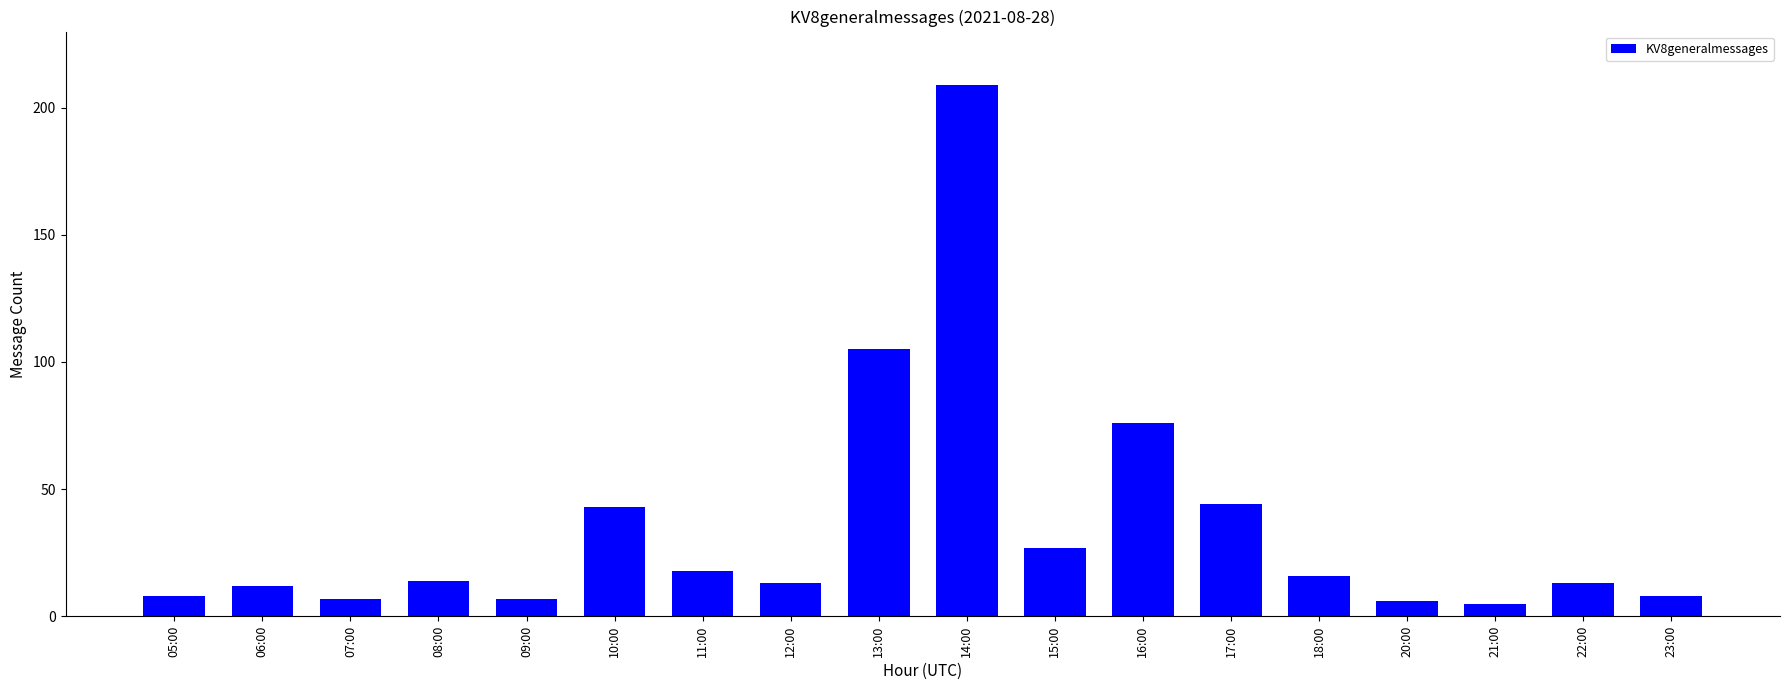

How many bars are there in total?

18